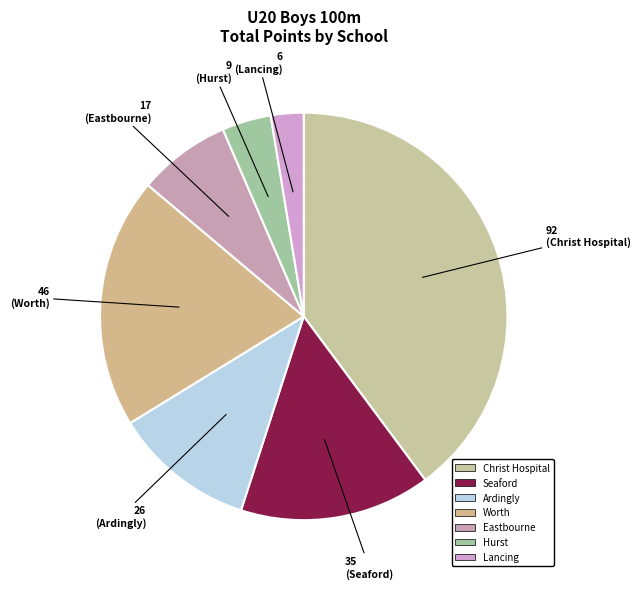

How many segments does this pie chart have?

7